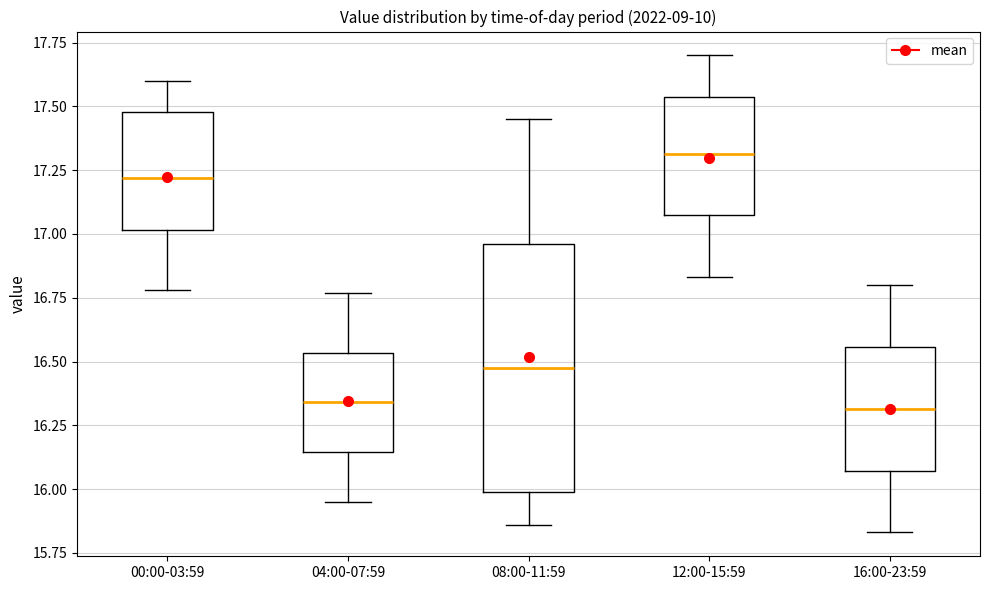

Reading left to right, read every box against the y-axis: the position of its median line, the range the box covers, and the ends of its whiskers. The values are not printed on the chart, so give them approximately, as read against the axis.

00:00-03:59: median 17.20, box 17.00 to 17.50, whiskers 16.80 to 17.60
04:00-07:59: median 16.35, box 16.15 to 16.55, whiskers 15.95 to 16.75
08:00-11:59: median 16.50, box 16.00 to 16.95, whiskers 15.85 to 17.45
12:00-15:59: median 17.30, box 17.05 to 17.55, whiskers 16.85 to 17.70
16:00-23:59: median 16.30, box 16.05 to 16.55, whiskers 15.85 to 16.80